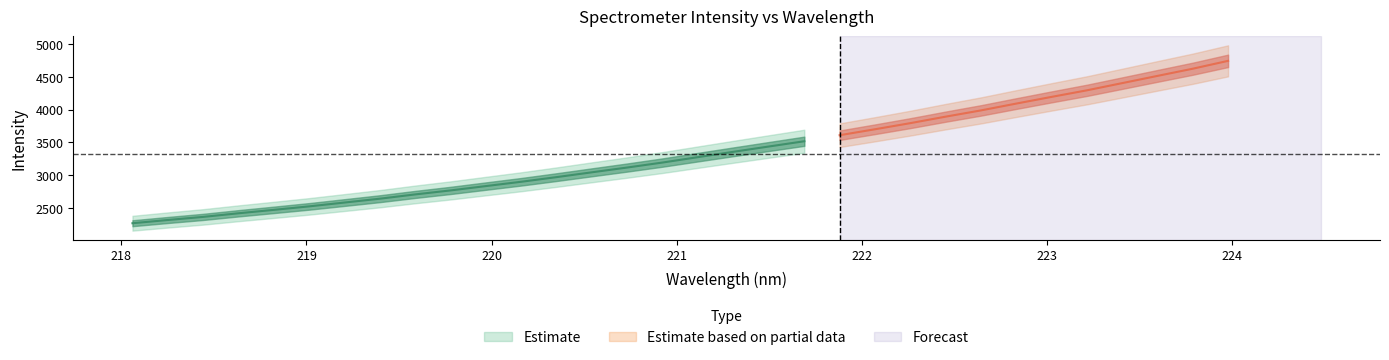

How many distinct data groups are displayed?

2